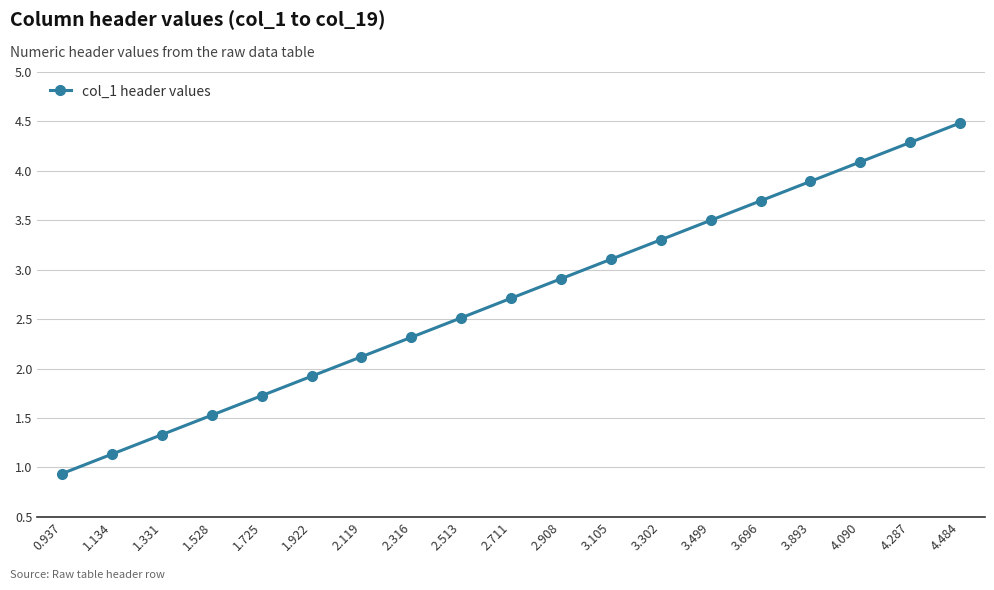

Is it true that the value at 3.893 is 3.9?

True